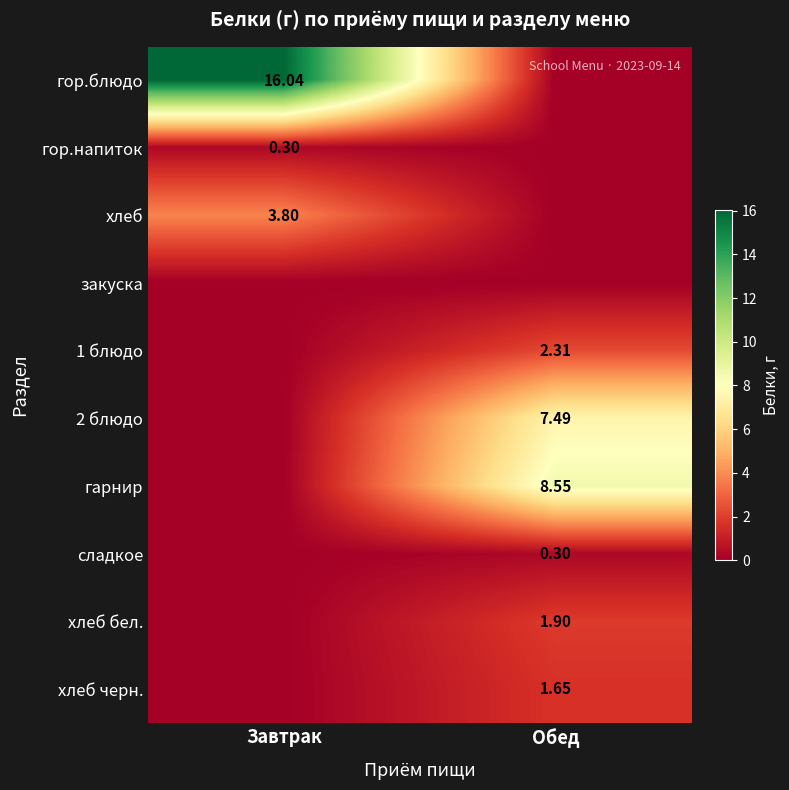

At which category is the sum across all series the highest?

Обед